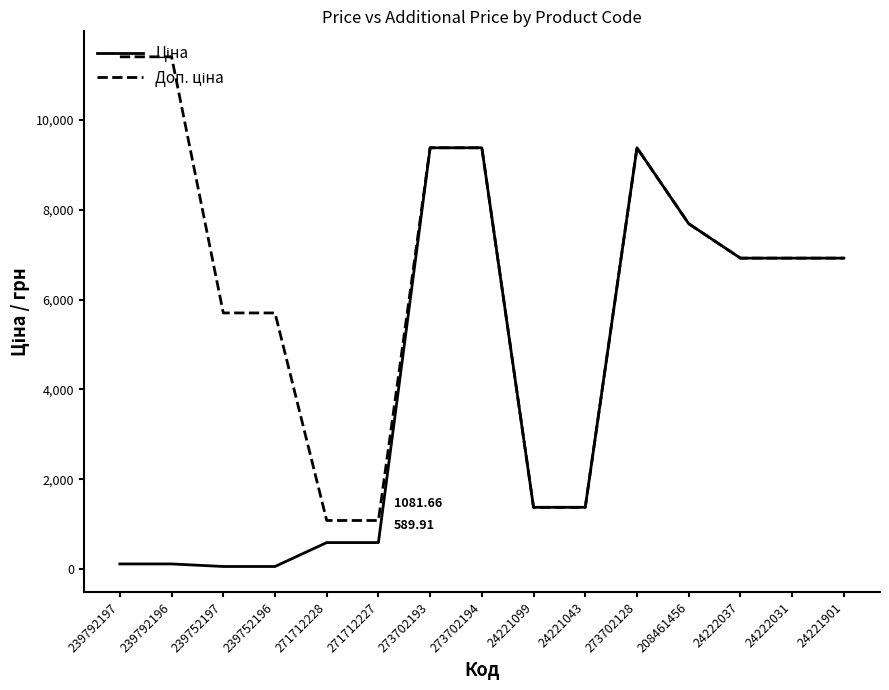

What is the difference between the maximum and minimum values in the Ціна series?

9326.9